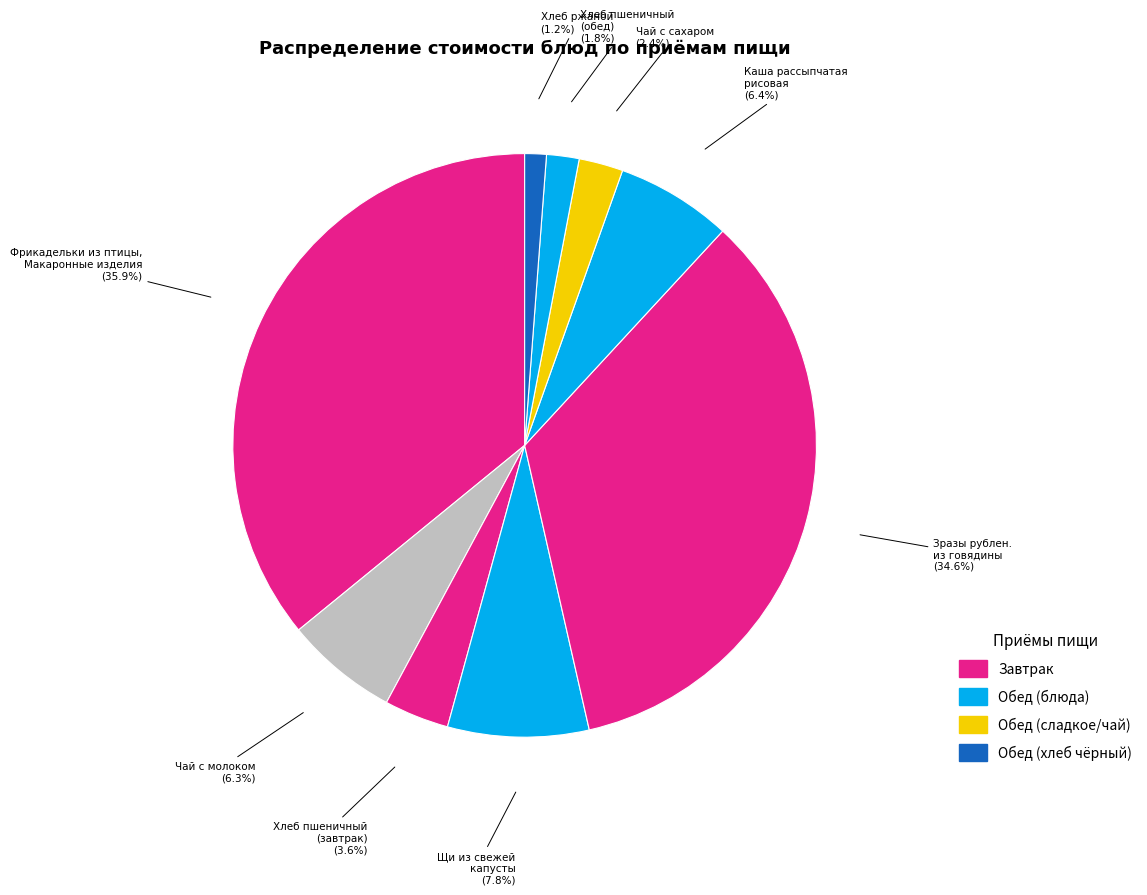

To the nearest percent, what is the difference between the largest and smallest slice percentages?

35%